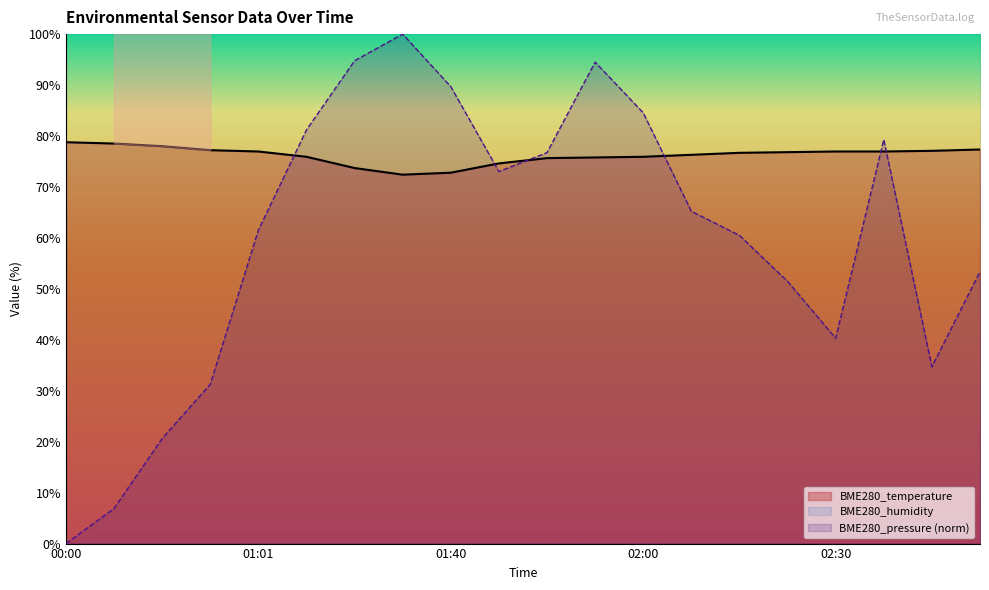

Which series has the largest range (max minus min)?

BME280_pressure